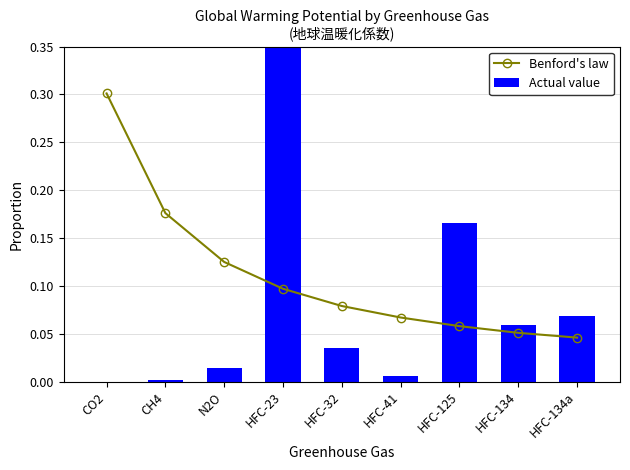

What is the sum of the Benford's law values at HFC-125 and HFC-32?

0.1